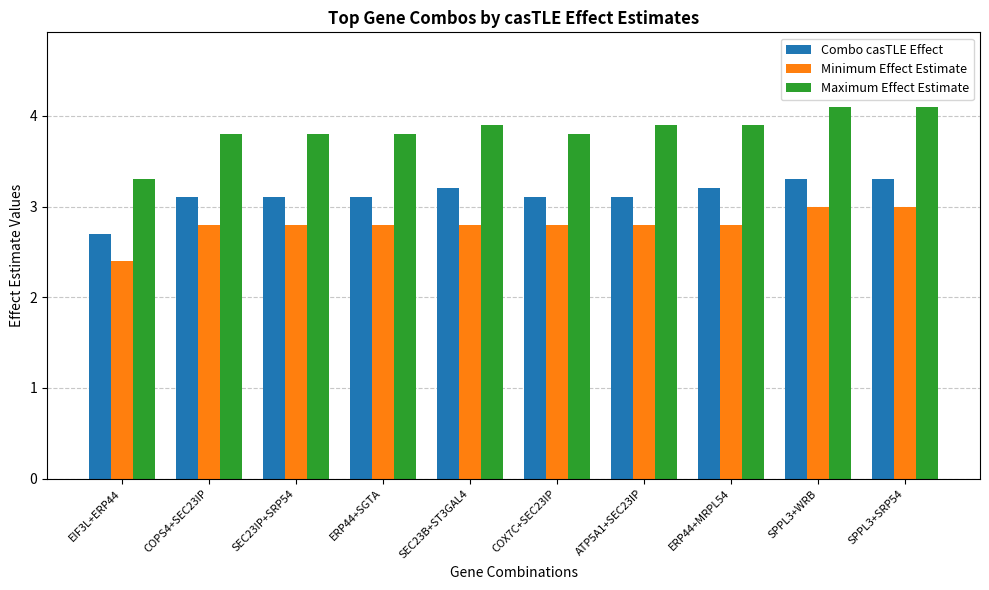

At which label is Minimum Effect Estimate closest to 2?

EIF3L+ERP44